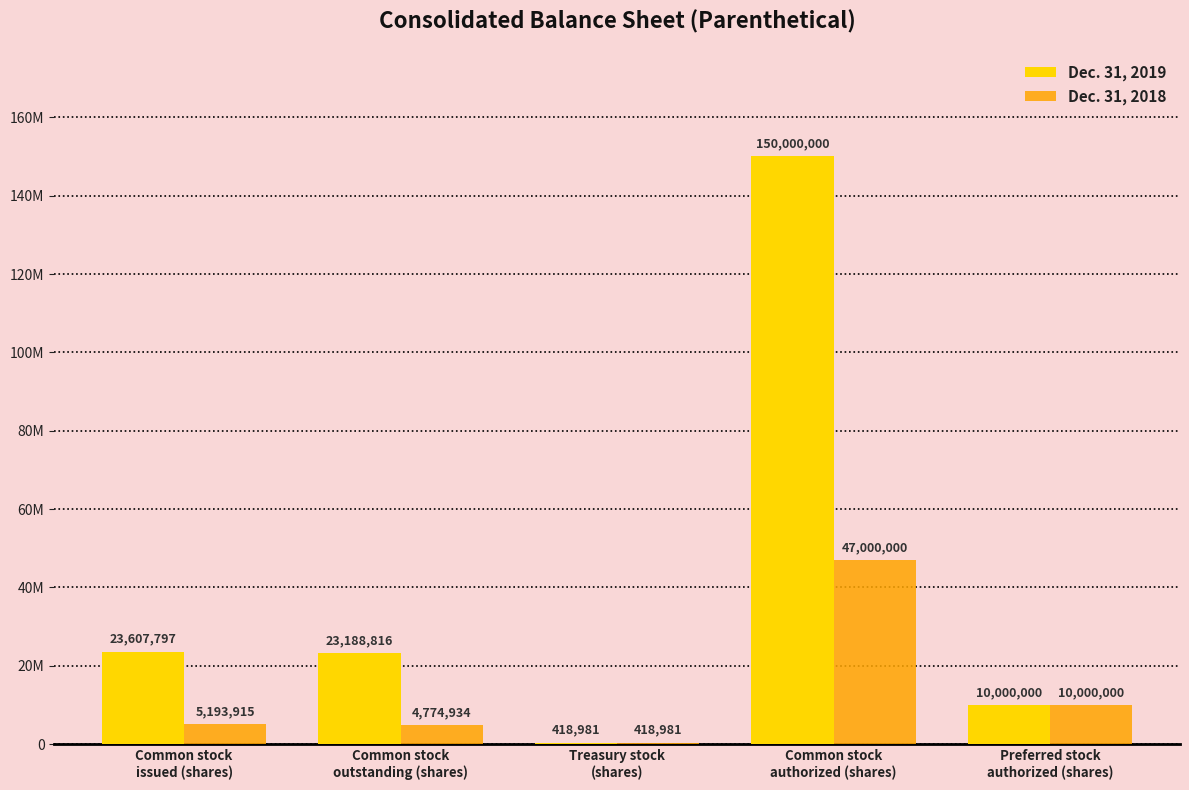

What are all the series names shown in the legend?

Dec. 31, 2019, Dec. 31, 2018